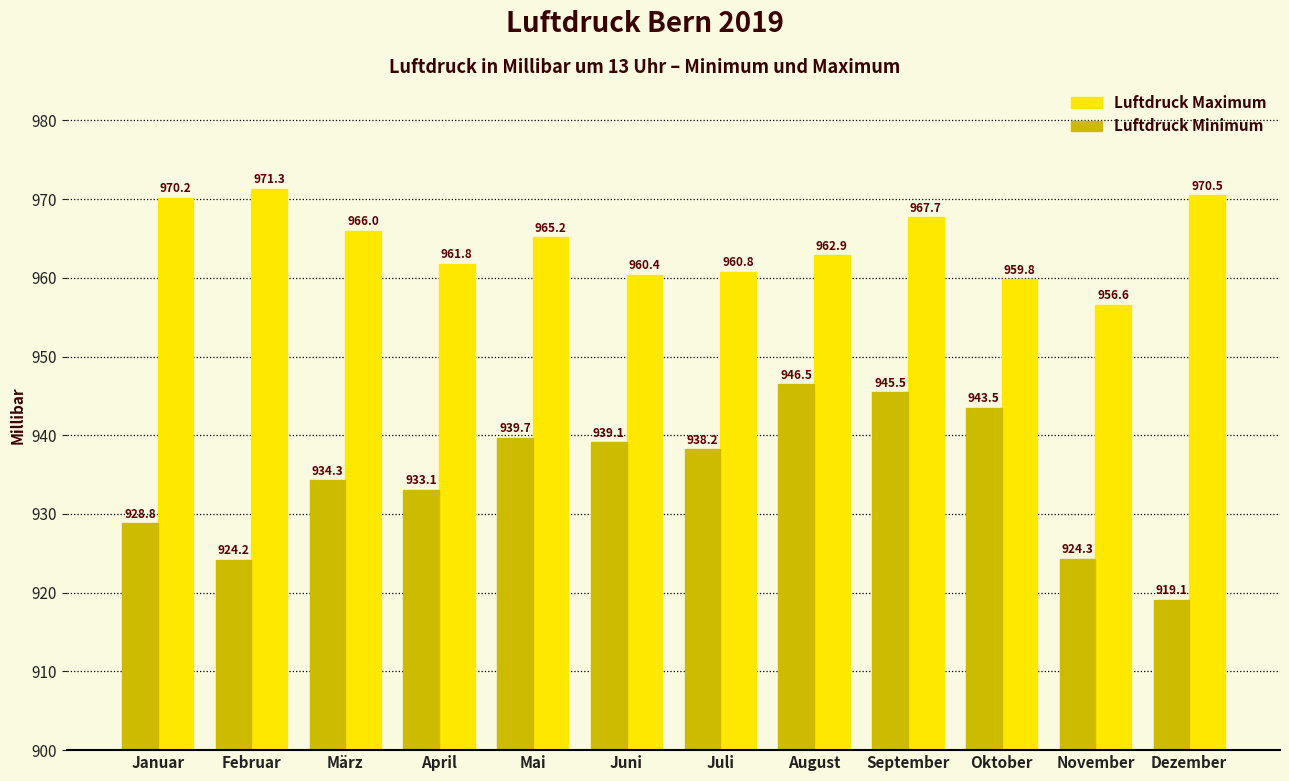

The value of Luftdruck Minimum at November is 924.3. True or false?

True